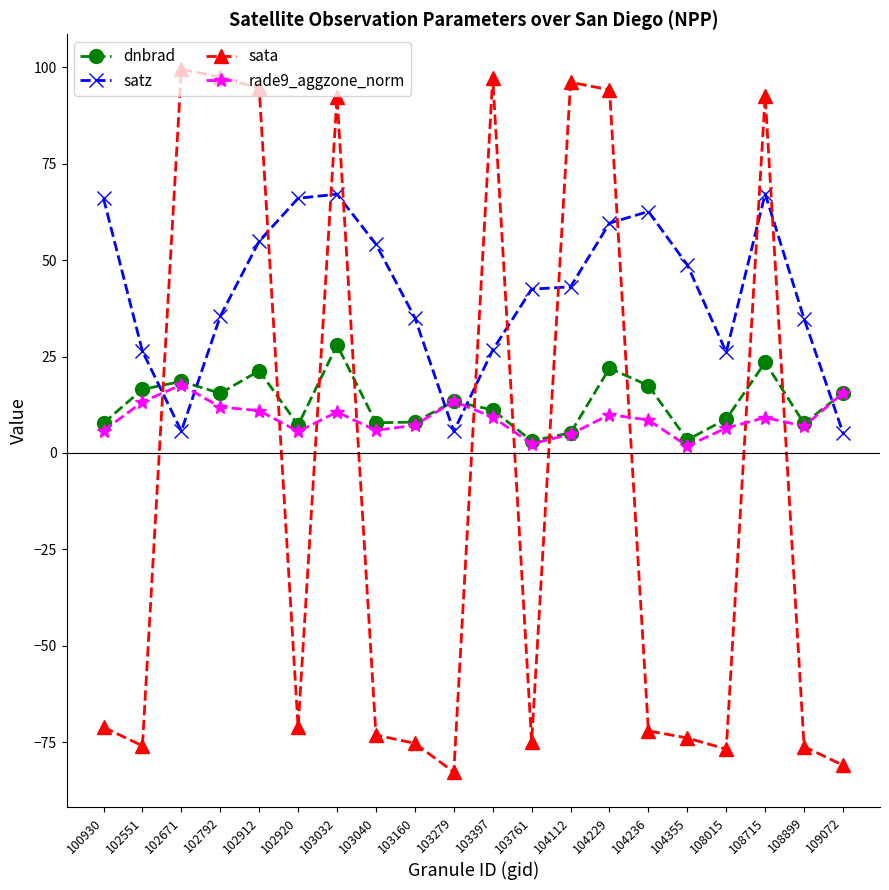

At 108015, list the series in order from smallest to largest.

sata, rade9_aggzone_norm, dnbrad, satz